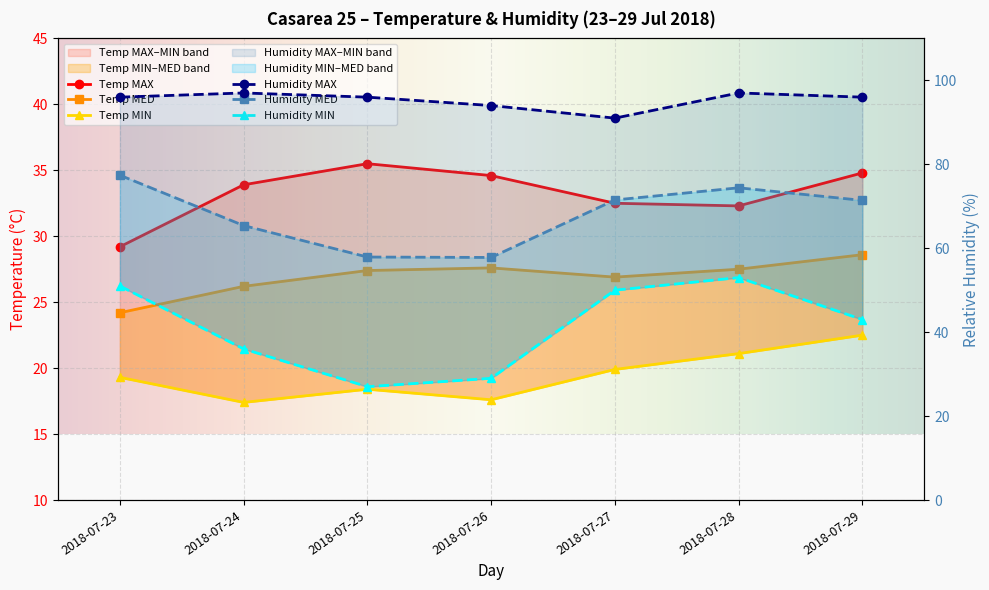

At which category is the sum across all series the highest?

2018-07-28